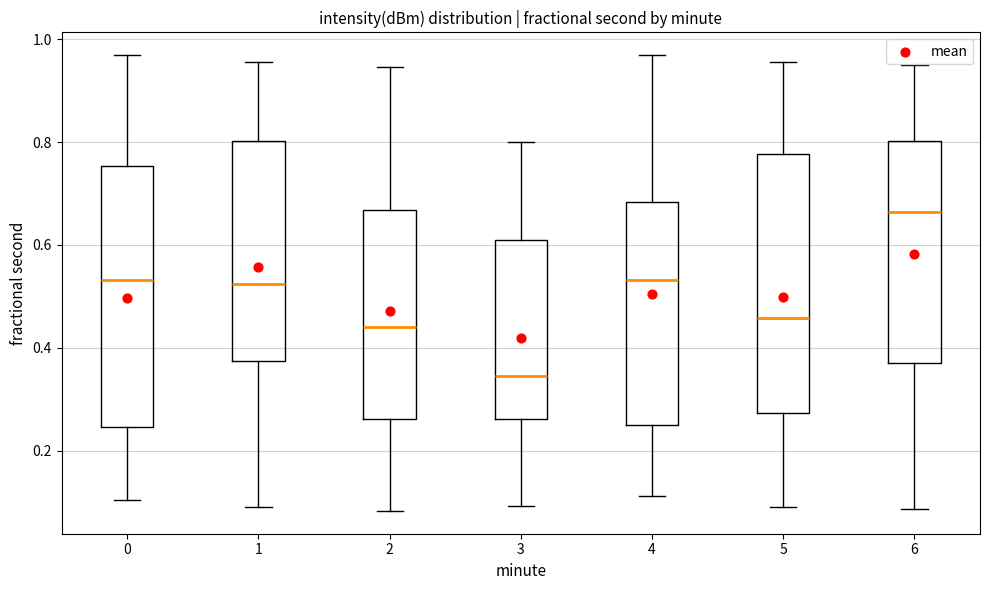

Reading left to right, transcribe this box plot: for each box, give where its median line is, the range the box spans, and where its two whiskers end, as read against the y-axis. The values are not printed on the chart, so give them approximately, as read against the axis.

0: median 0.54, box 0.24 to 0.76, whiskers 0.10 to 0.96
1: median 0.52, box 0.38 to 0.80, whiskers 0.10 to 0.96
2: median 0.44, box 0.26 to 0.66, whiskers 0.08 to 0.94
3: median 0.34, box 0.26 to 0.60, whiskers 0.10 to 0.80
4: median 0.54, box 0.24 to 0.68, whiskers 0.12 to 0.96
5: median 0.46, box 0.28 to 0.78, whiskers 0.10 to 0.96
6: median 0.66, box 0.38 to 0.80, whiskers 0.08 to 0.94